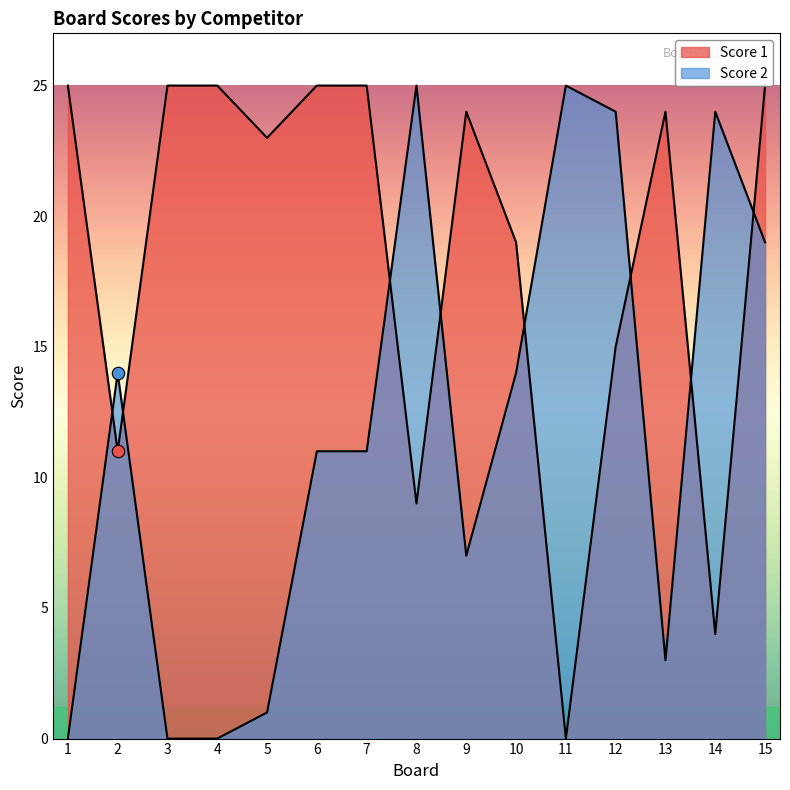

Is the value of Score 1 at 12 greater than the value of Score 2 at 15?

No